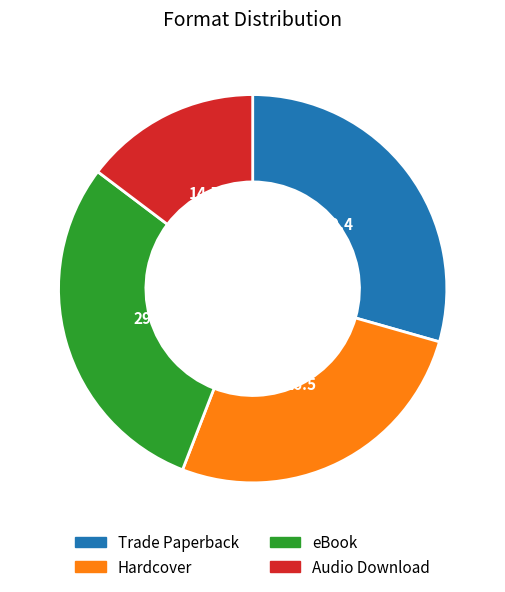

Does any single category account for the majority?

No